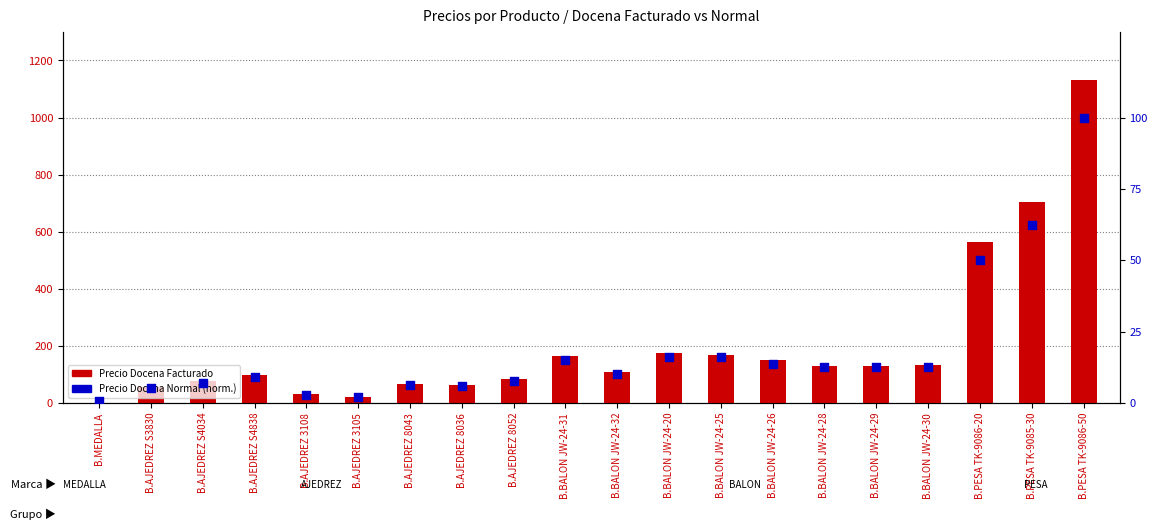

What is the total value across all series at B.BALON JW-24-32?

117.0